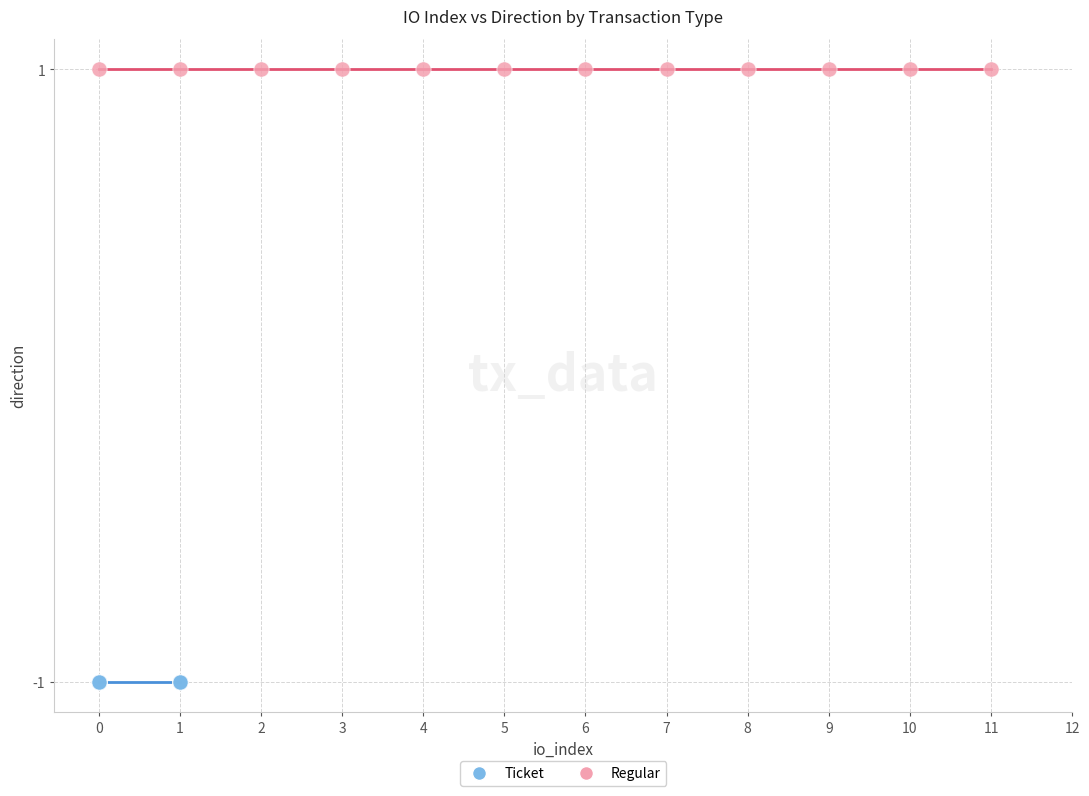

Which series contains the highest Y value?

Regular